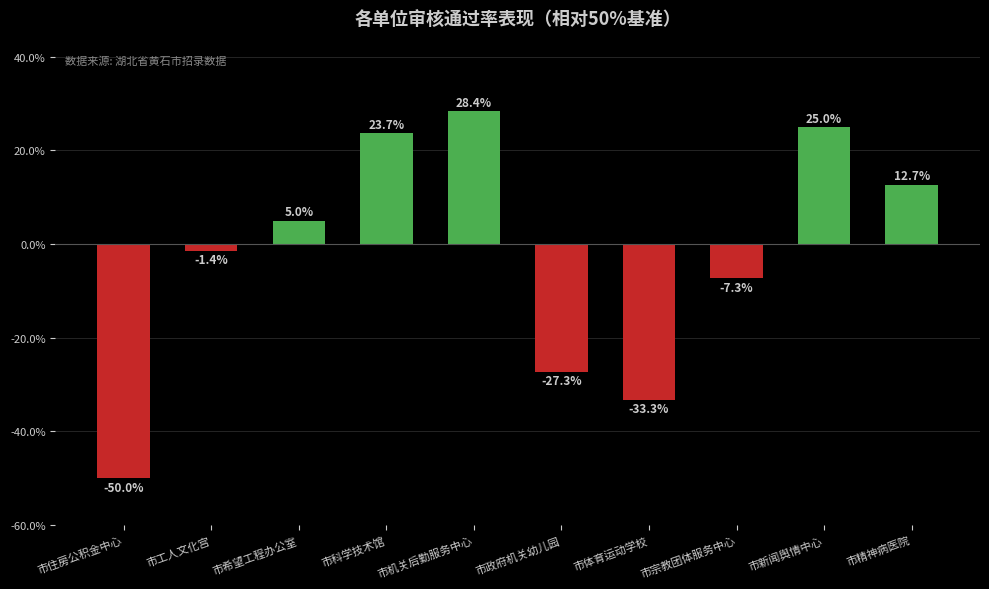

At which label is the value closest to -10?

市宗教团体服务中心